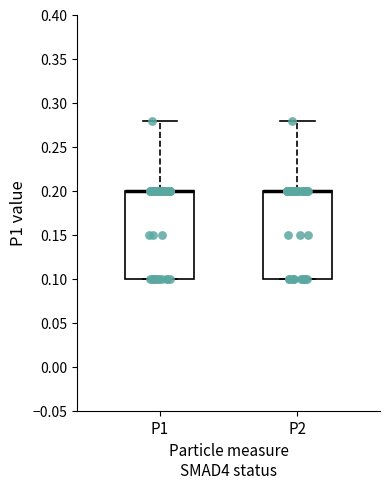

Where is the upper edge of the box for P2 on the y-axis? The values are not printed on the chart, so give them approximately, as read against the axis.

0.20